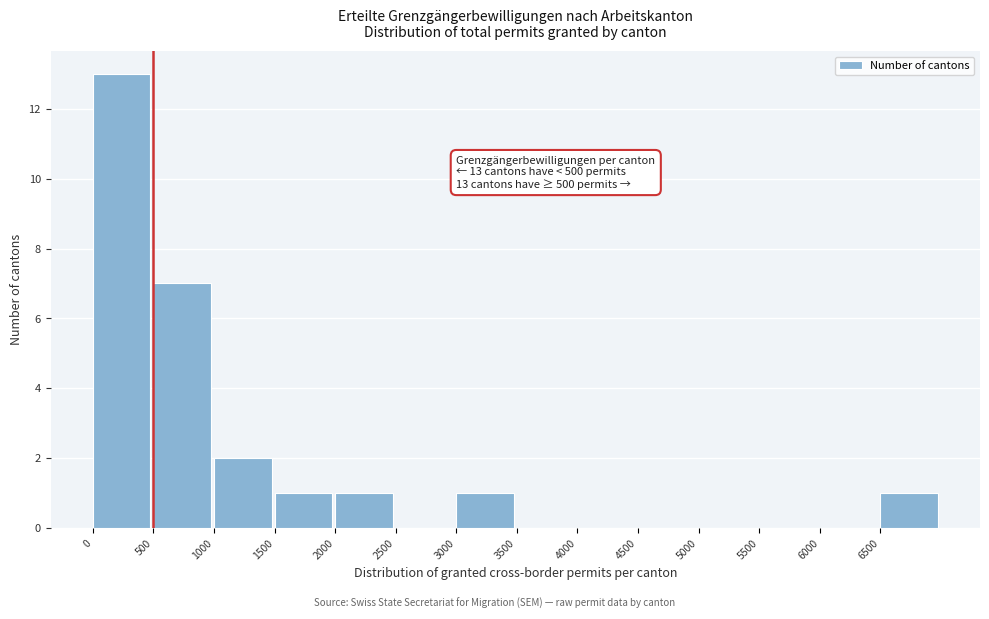

Which range on the x-axis has the tallest bar?

0 to 500